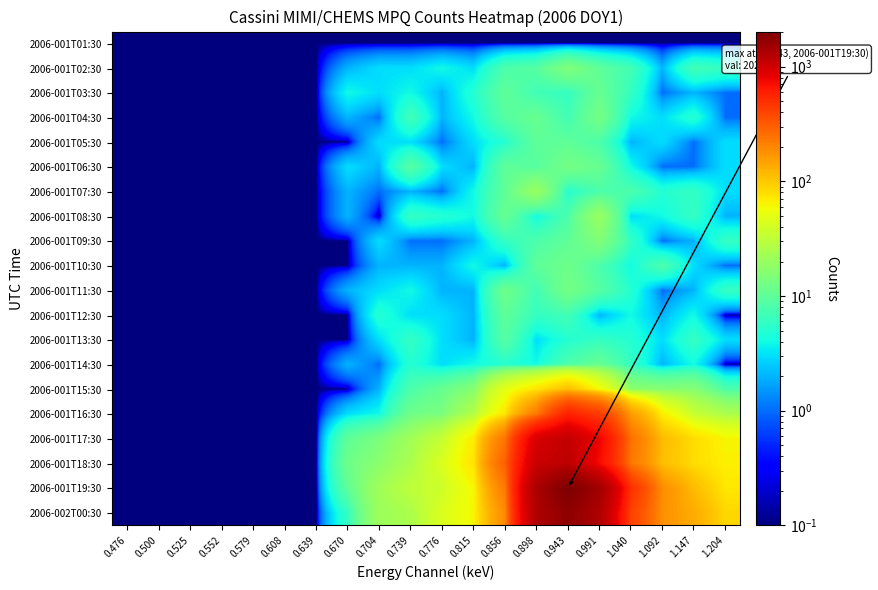

Count the number of data series in this chart.

20